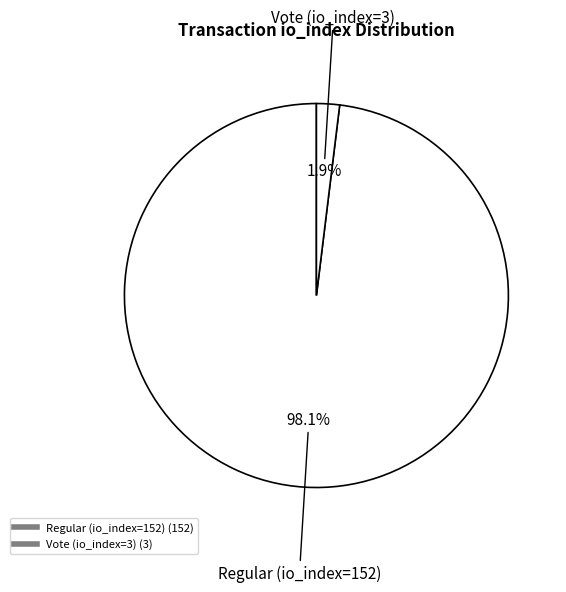

To the nearest percent, what portion does Vote (io_index=3) represent?

2%